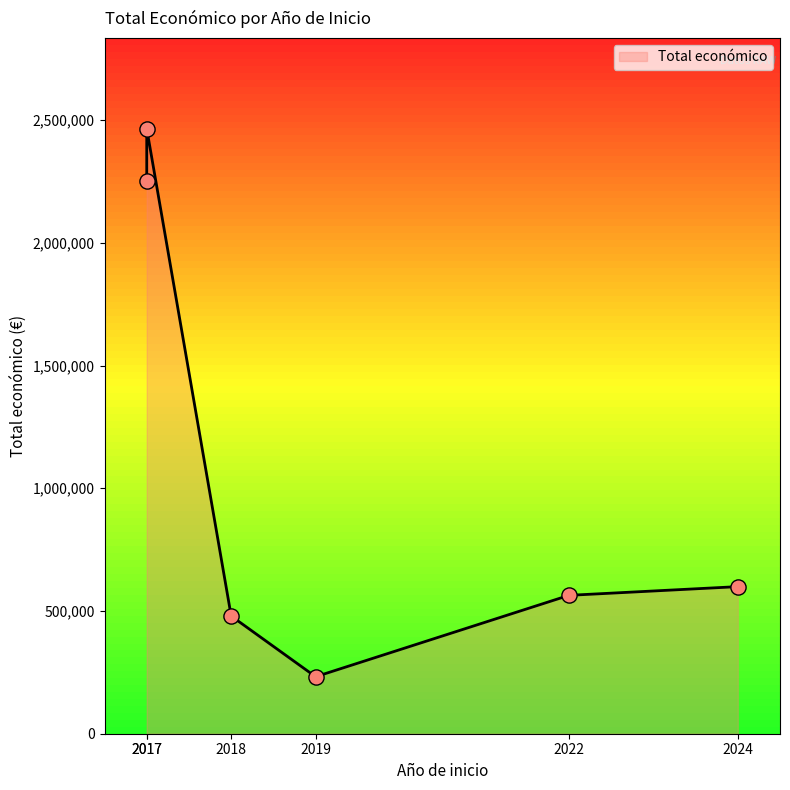

Which has a higher value, 2022 or 2024?

2024